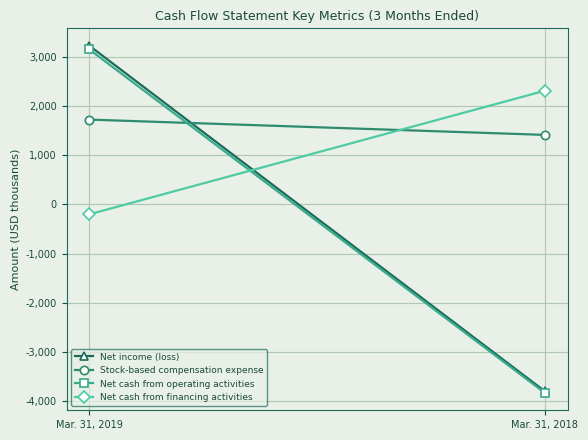

How many data points in Net cash from operating activities are less than 3157?

1